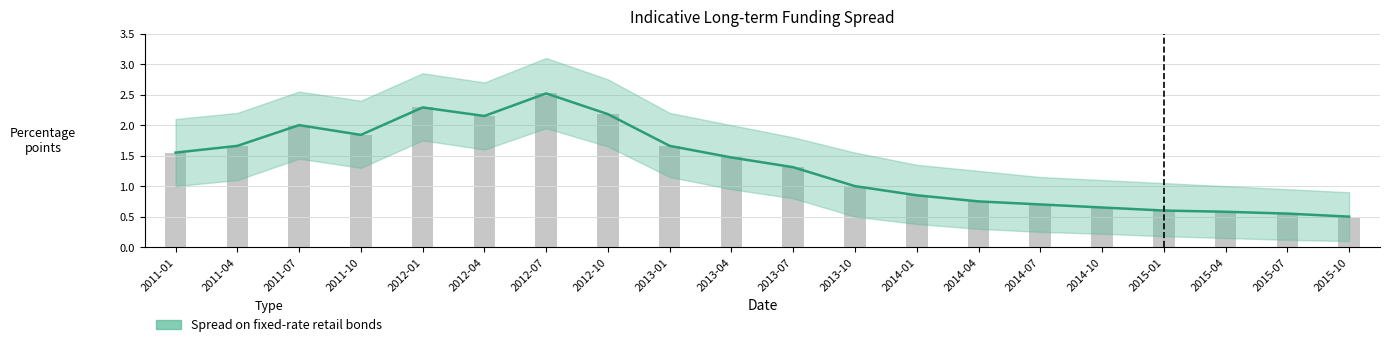

Which series has the widest spread of values?

Spread on fixed-rate retail bonds